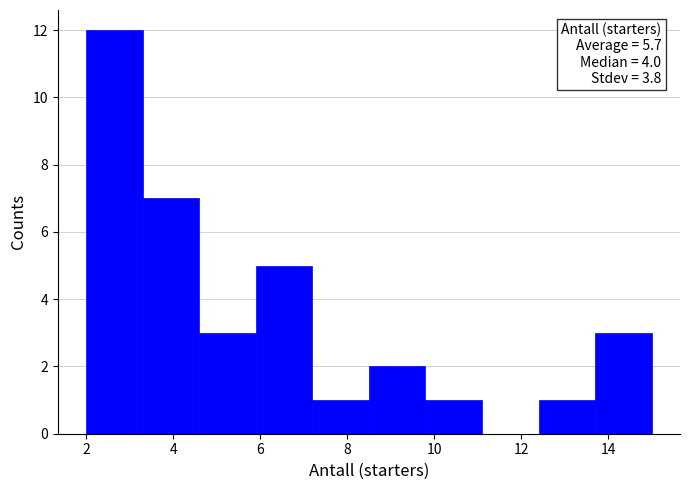

Which range on the x-axis has the tallest bar?

2.0 to 3.3